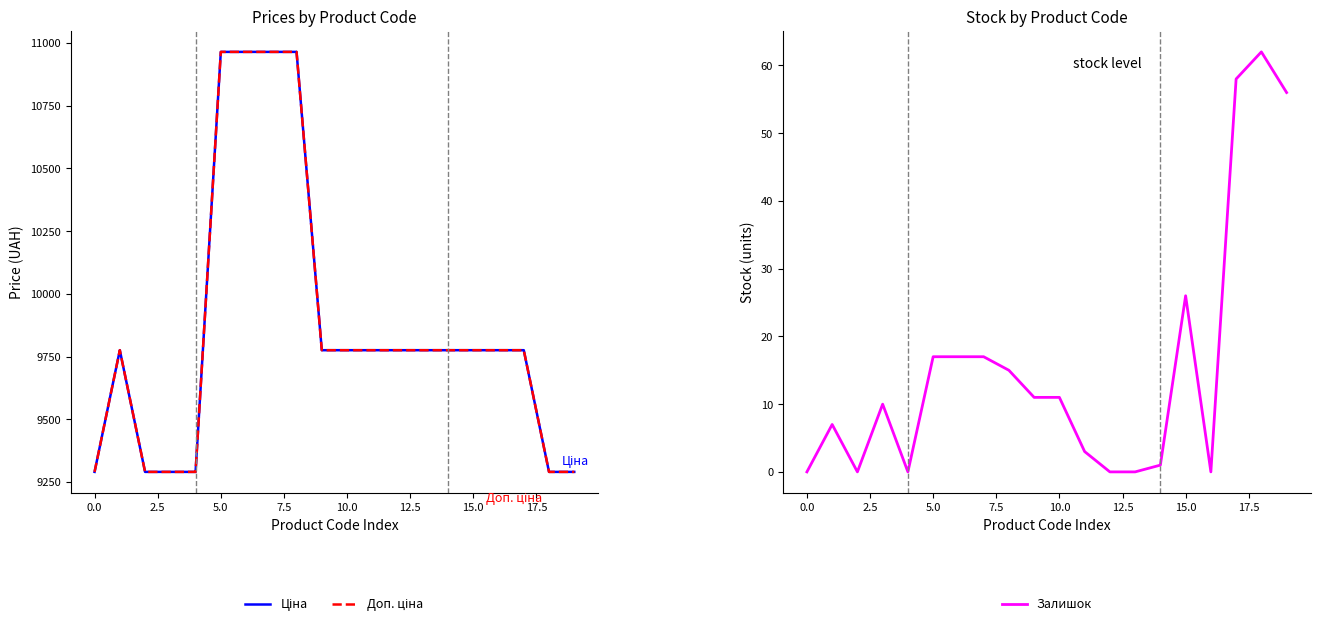

Is the value of Ціна at −2.5 greater than the value of Доп. ціна at 11?

No